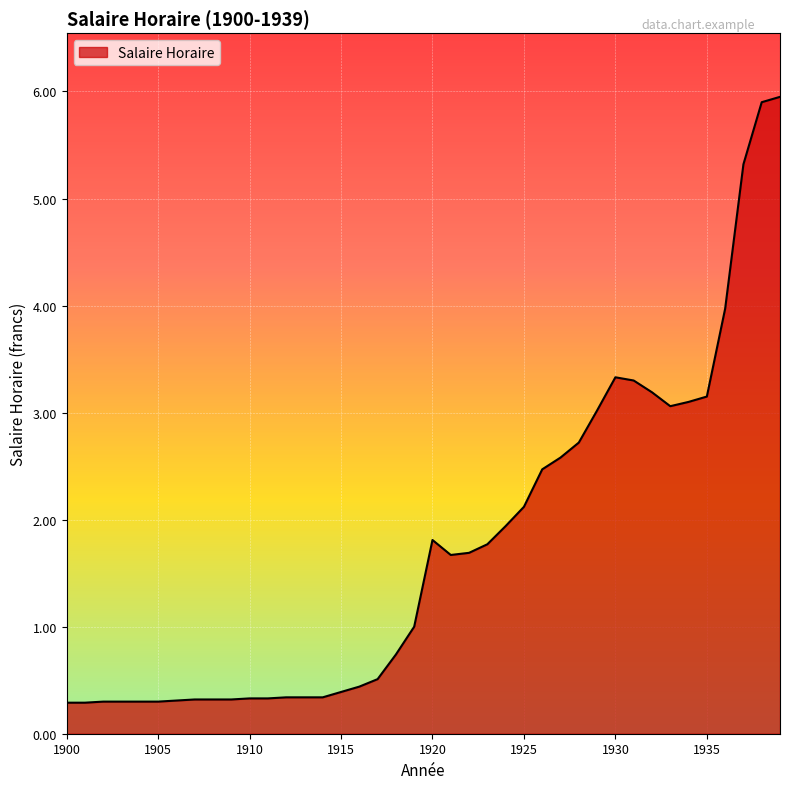

What is the maximum value shown in the chart?

6.0